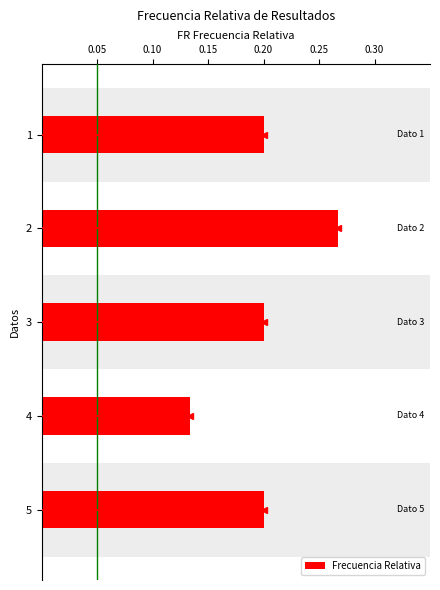

What is the value of the 2nd bar from the left?

0.3